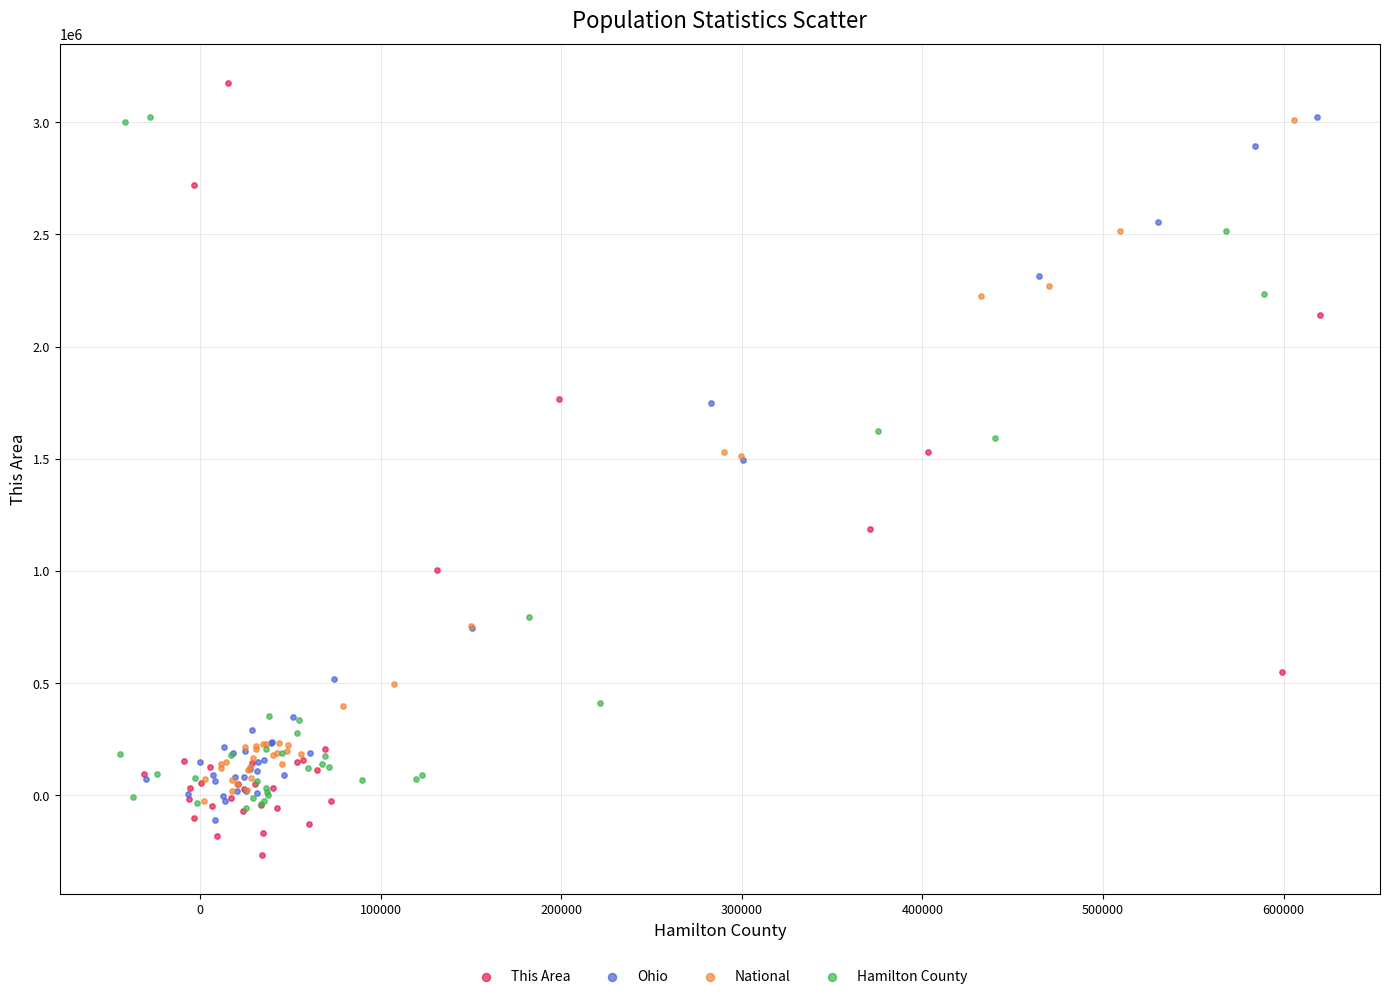

Which series has the widest spread of Y values?

This Area